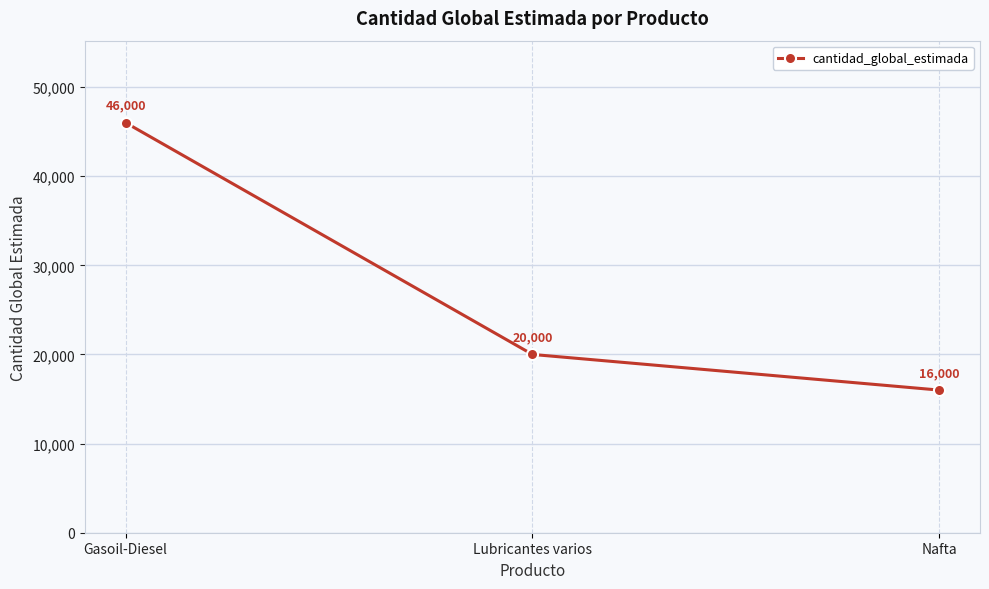

How many data points are less than 20000?

1